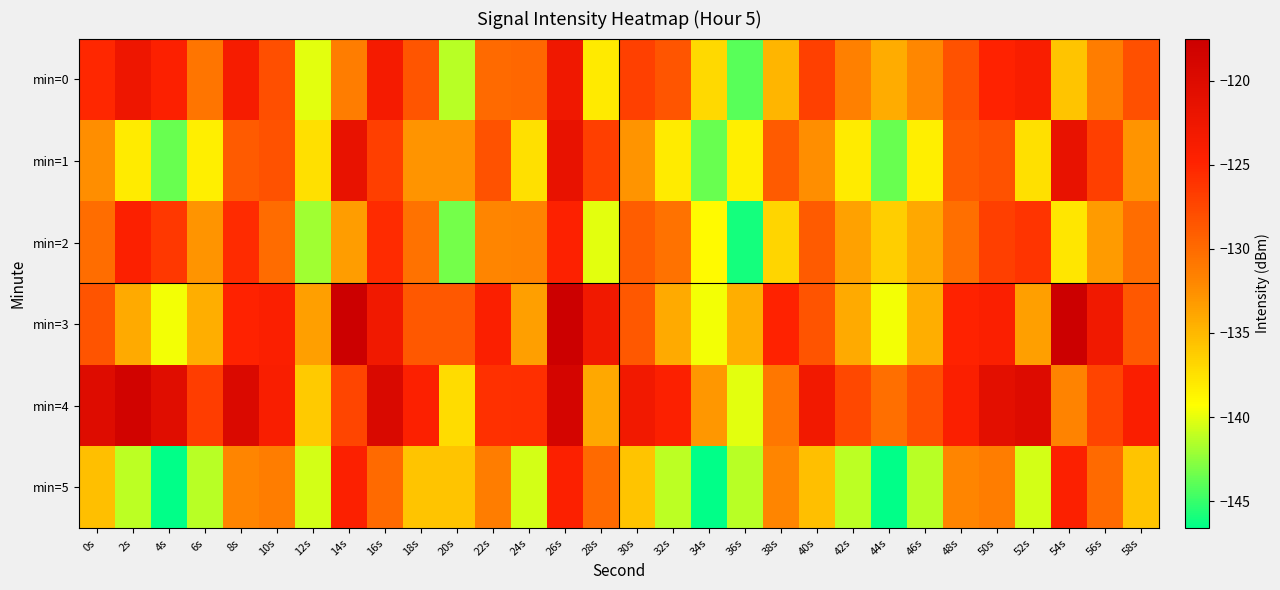

What is the smallest value displayed?

-146.6